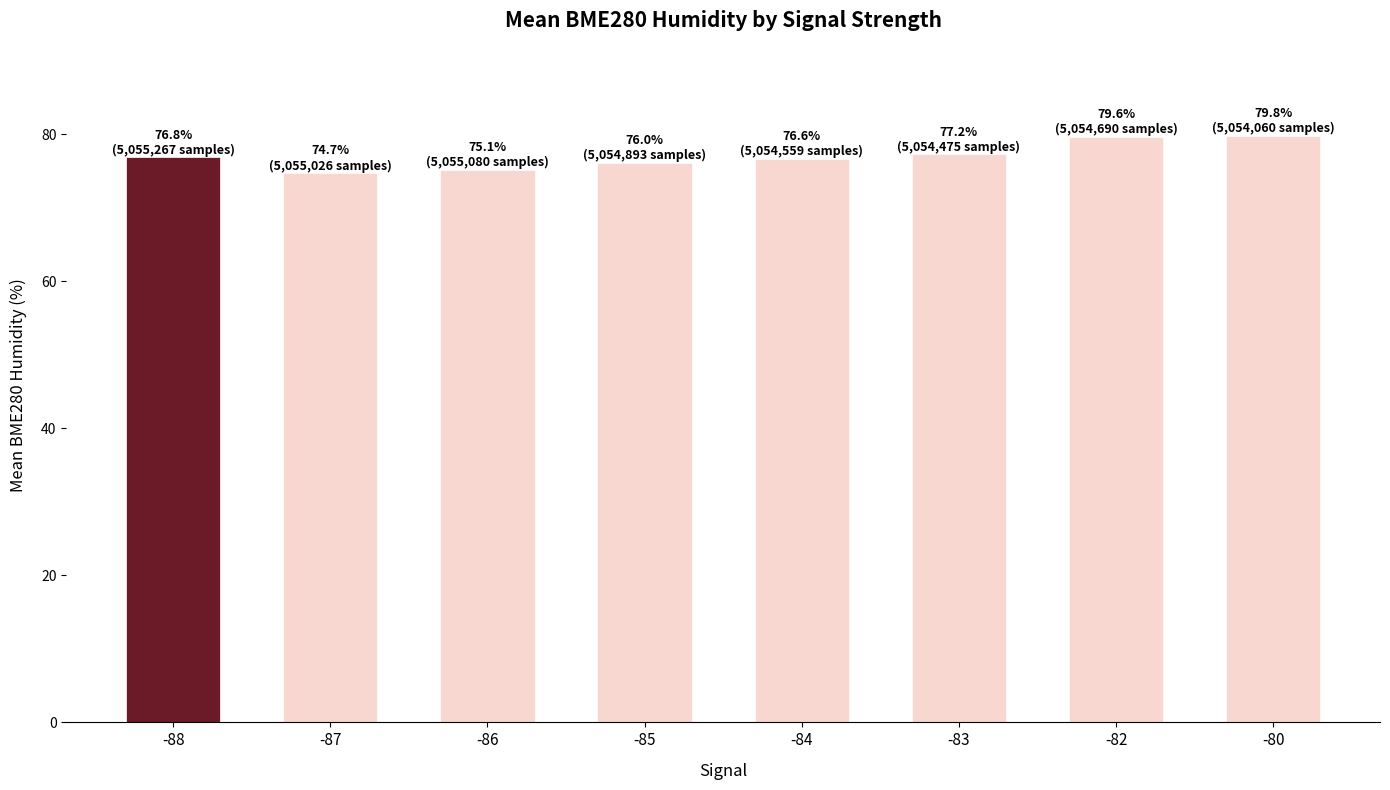

What is the approximate value at -80?

79.8